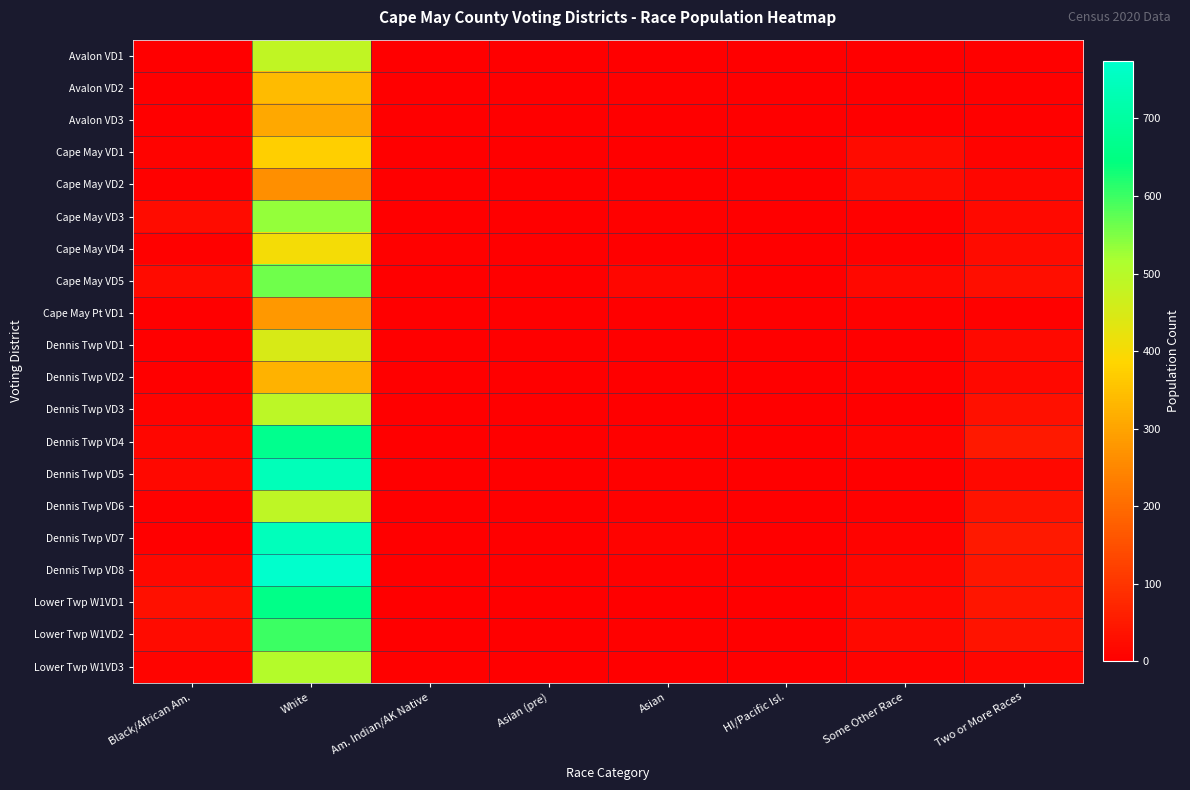

Between Asian and HI/Pacific Isl., which is larger?

Asian